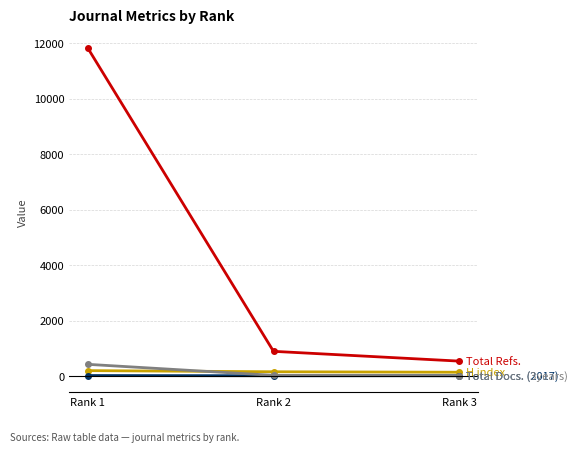

At which category does the chart reach its peak across all series?

Rank 1